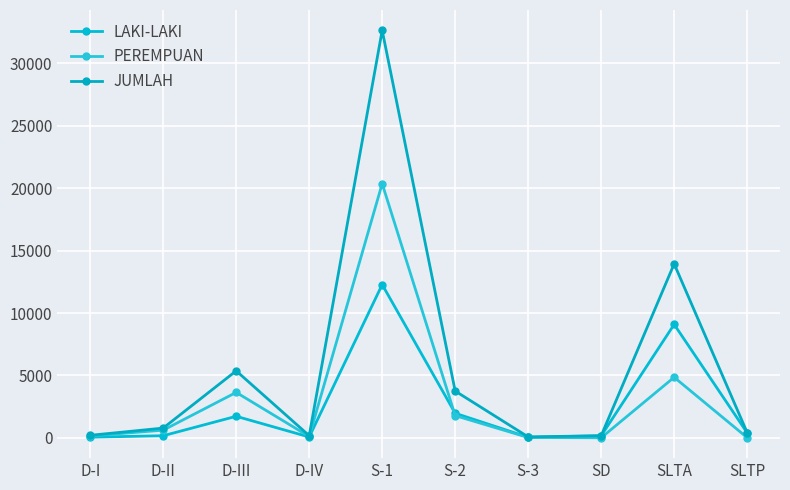

True or false: PEREMPUAN has more than 0 interior local peaks.

True